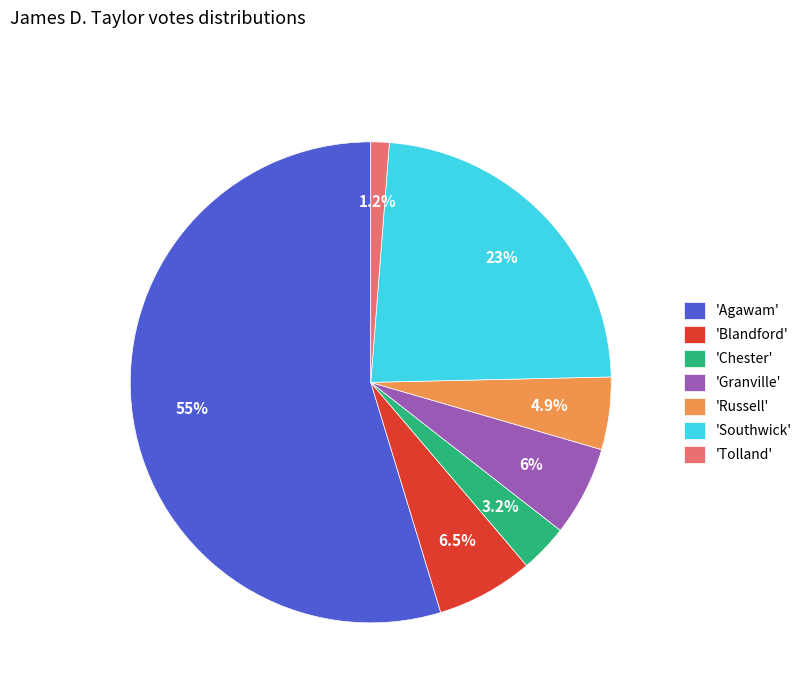

How many slices are in this pie chart?

7